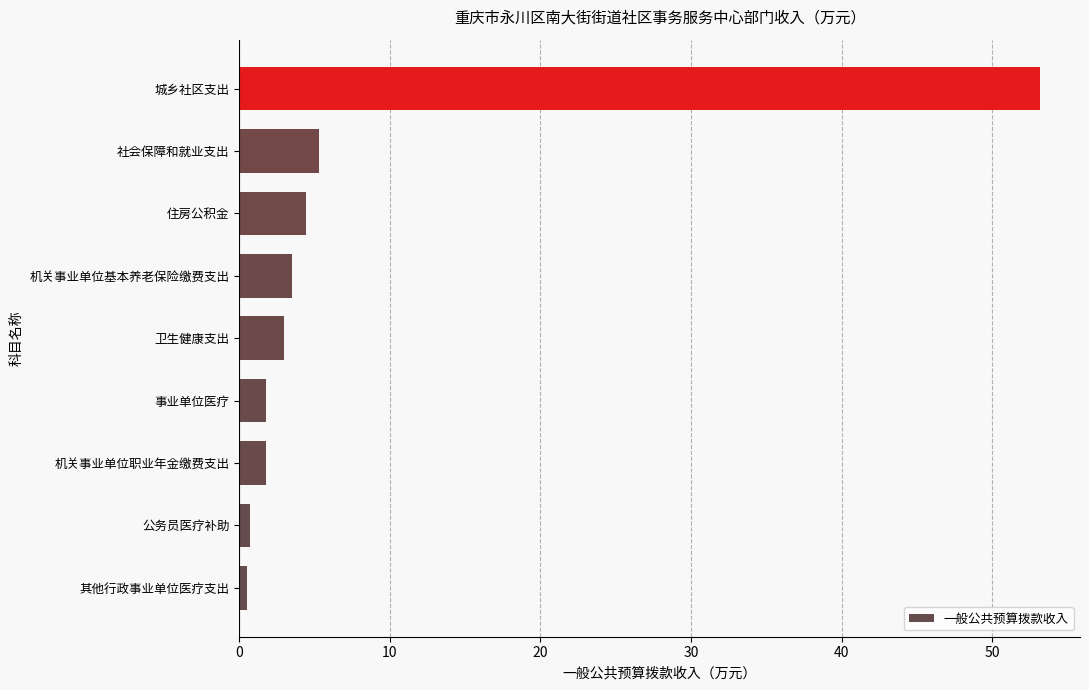

Read the value at 卫生健康支出.

3.0